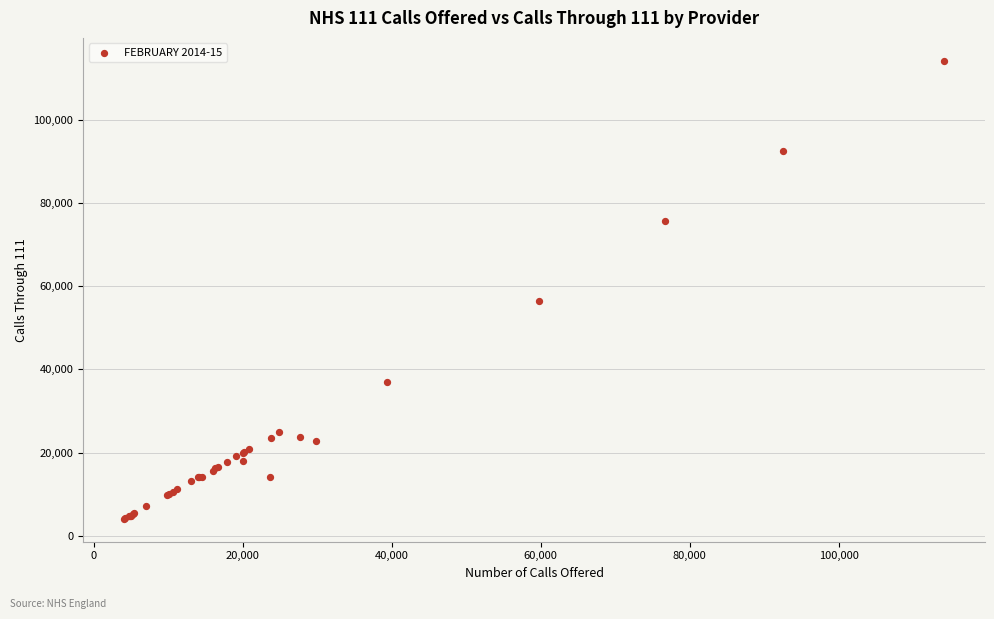

What Y value in the scatter plot is closest to 59111?

56351